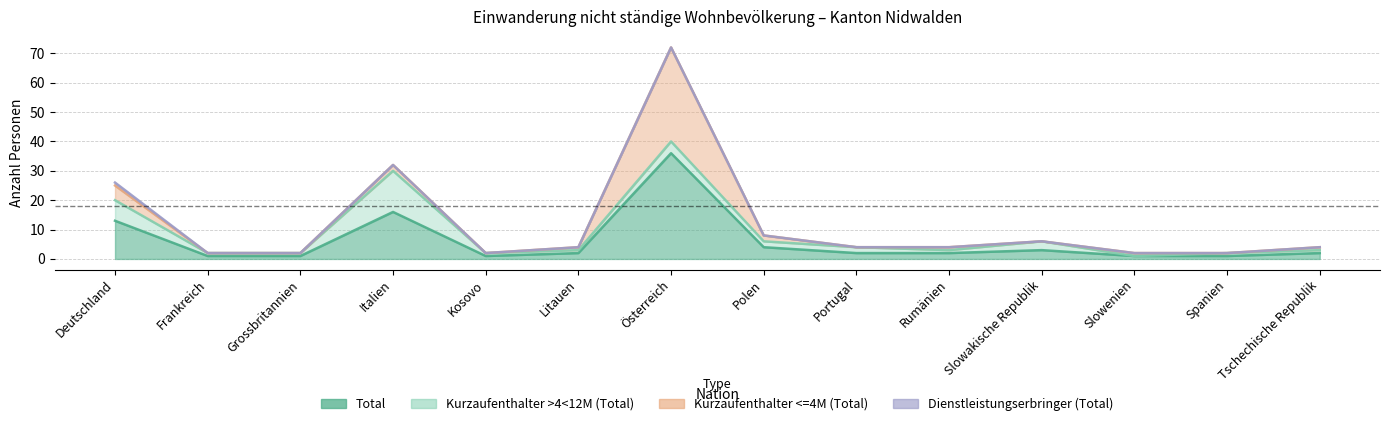

Which category has the highest value in the Total series?

Österreich